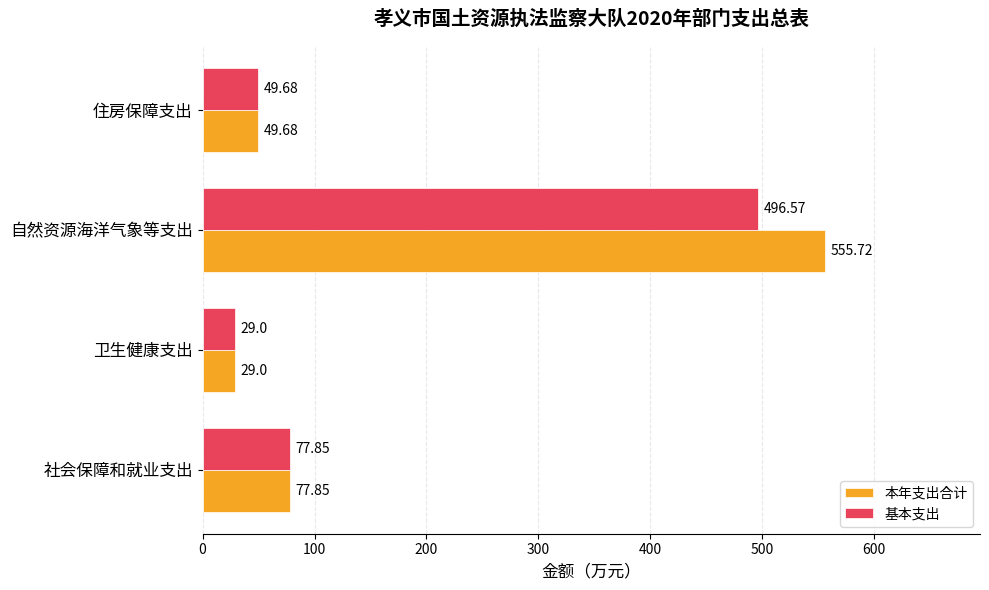

How many data points in 基本支出 are above 77?

2